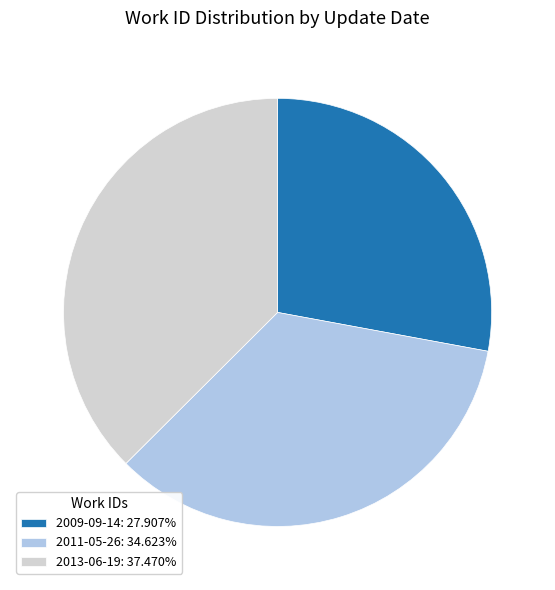

Approximately how many times larger is the value at 2009-09-14 compared to 2013-06-19?

0.7